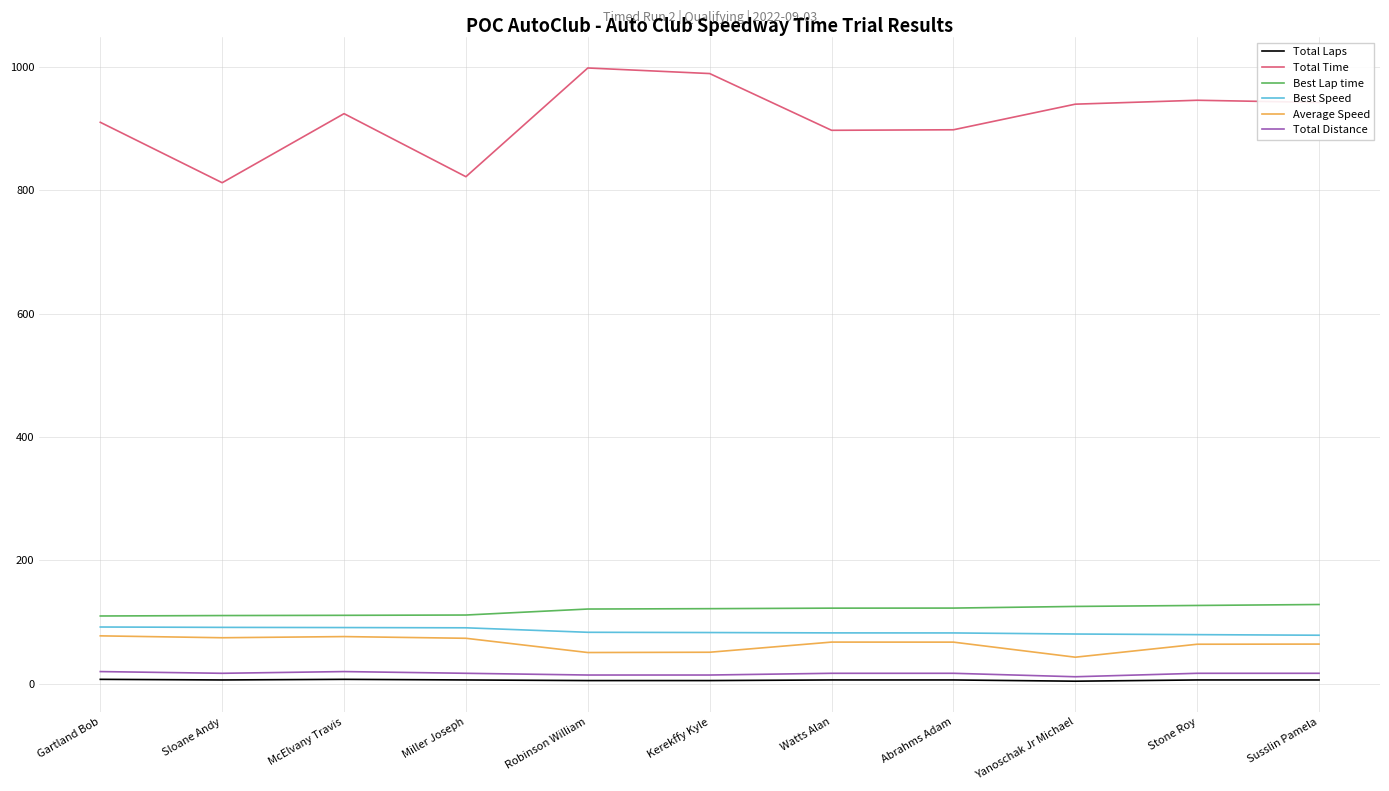

Which category has the highest value across all series?

Robinson William